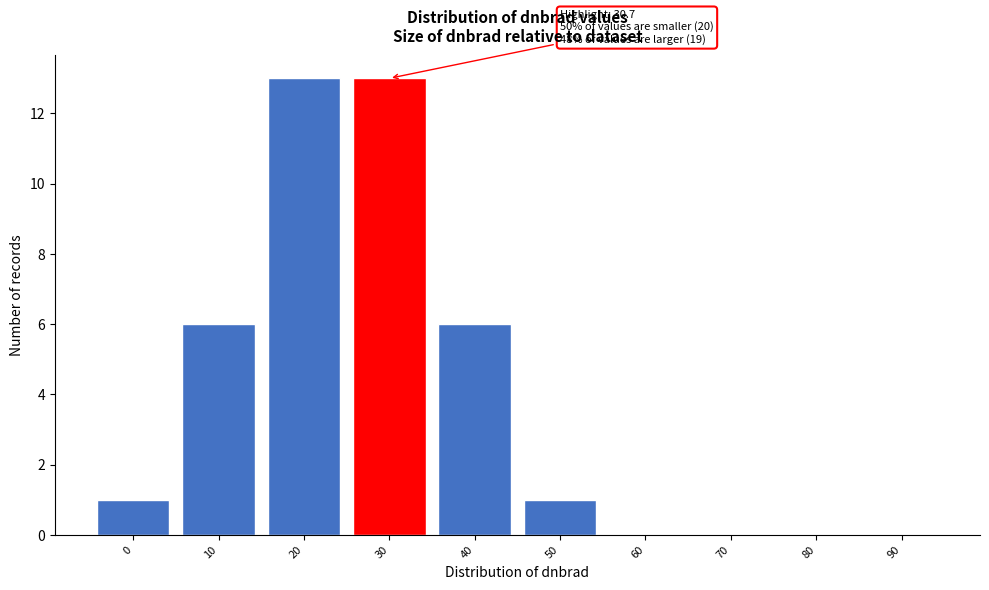

Reading right to left, transcribe all the data shown in this chart.

90=0	80=0	70=0	60=0	50=1	40=6	30=13	20=13	10=6	0=1